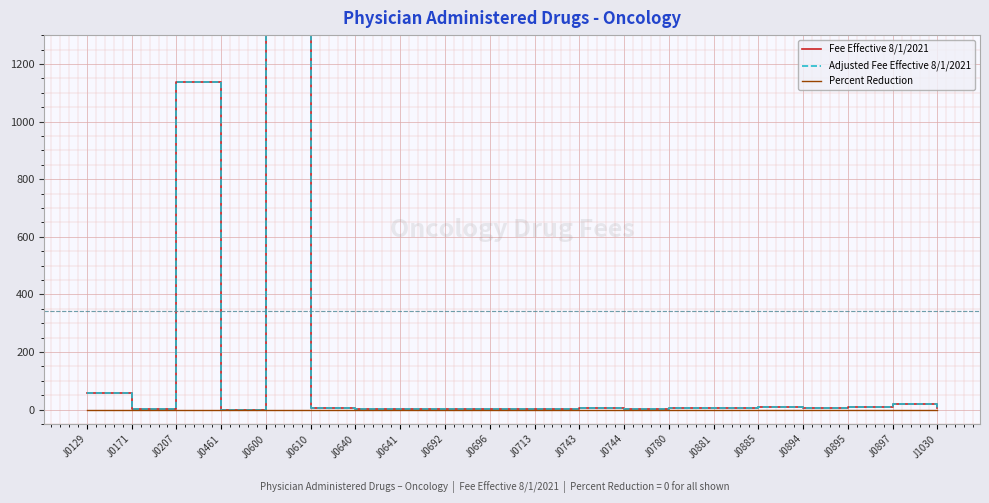

Is it true that Adjusted Fee Effective 8/1/2021 equals 0.1 at J0461?

True